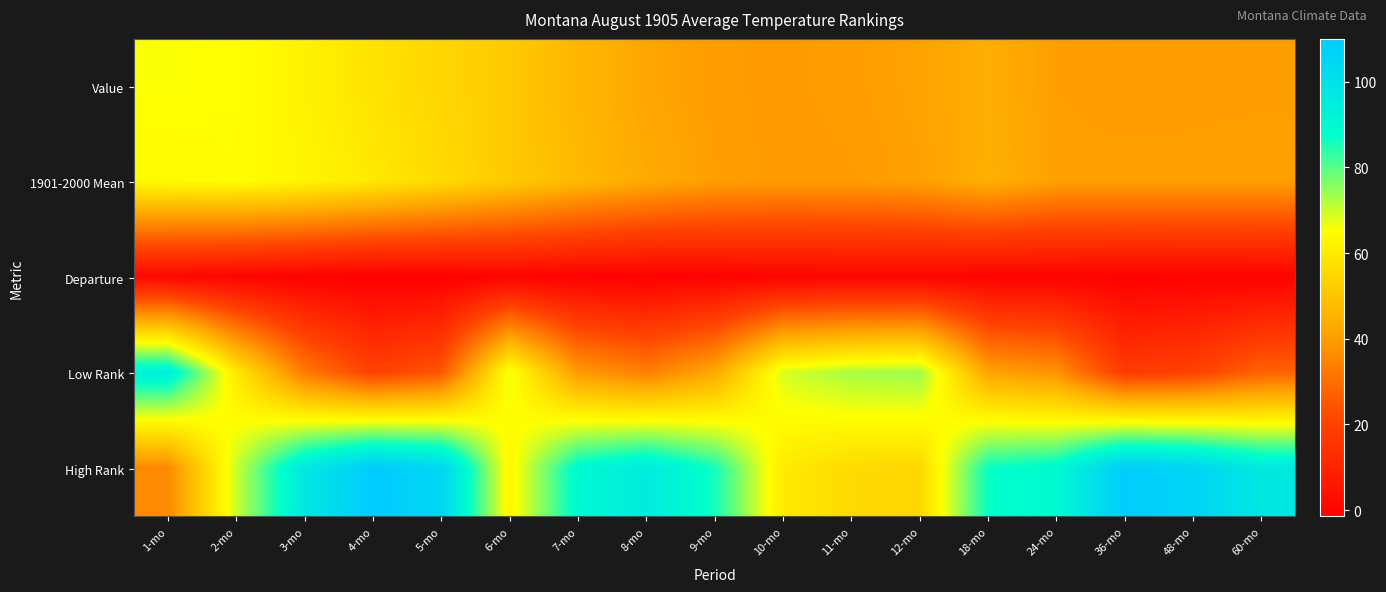

Reading left to right, what are all the values shown in this chart?

Value: 1-mo=65.8	2-mo=65.2	3-mo=61.9	4-mo=58.1	5-mo=54.6	6-mo=51.6	7-mo=46.3	8-mo=42.3	9-mo=40.2	10-mo=39.9	11-mo=40.4	12-mo=41.6	18-mo=44.2	24-mo=40.7	36-mo=40.2	48-mo=40.4	60-mo=40.6
1901-2000 Mean: 1-mo=64.1	2-mo=64.9	3-mo=62.7	4-mo=59.6	5-mo=55.8	6-mo=51.4	7-mo=47.1	8-mo=43.3	9-mo=40.8	10-mo=39.7	11-mo=40.0	12-mo=41.1	18-mo=44.6	24-mo=41.1	36-mo=41.1	48-mo=41.1	60-mo=41.1
Departure: 1-mo=1.7	2-mo=0.3	3-mo=-0.8	4-mo=-1.5	5-mo=-1.2	6-mo=0.2	7-mo=-0.8	8-mo=-1.0	9-mo=-0.6	10-mo=0.2	11-mo=0.4	12-mo=0.5	18-mo=-0.4	24-mo=-0.4	36-mo=-0.9	48-mo=-0.7	60-mo=-0.5
Low Rank: 1-mo=94.0	2-mo=60.0	3-mo=33.0	4-mo=20.0	5-mo=25.0	6-mo=67.0	7-mo=40.0	8-mo=34.0	9-mo=43.0	10-mo=69.0	11-mo=73.0	12-mo=74.0	18-mo=42.0	24-mo=38.0	36-mo=18.0	48-mo=20.0	60-mo=28.0
High Rank: 1-mo=36.0	2-mo=70.0	3-mo=97.0	4-mo=110.0	5-mo=105.0	6-mo=63.0	7-mo=90.0	8-mo=96.0	9-mo=86.0	10-mo=60.0	11-mo=56.0	12-mo=55.0	18-mo=87.0	24-mo=90.0	36-mo=109.0	48-mo=106.0	60-mo=97.0